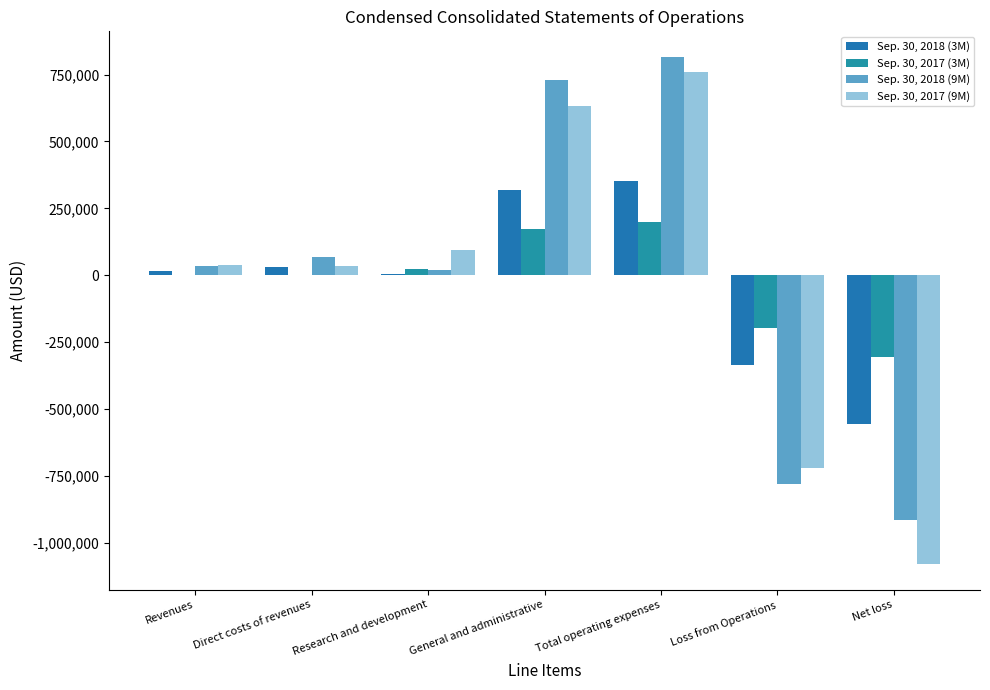

What position from the left is Direct costs of revenues?

2